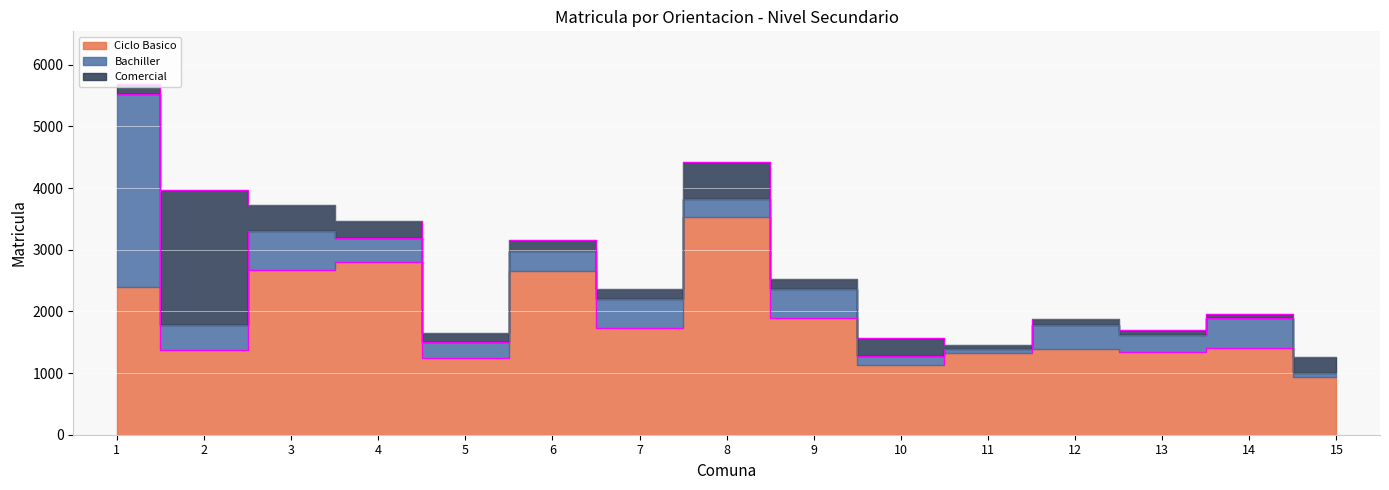

What is the difference between the highest and lowest values at 9?

1738